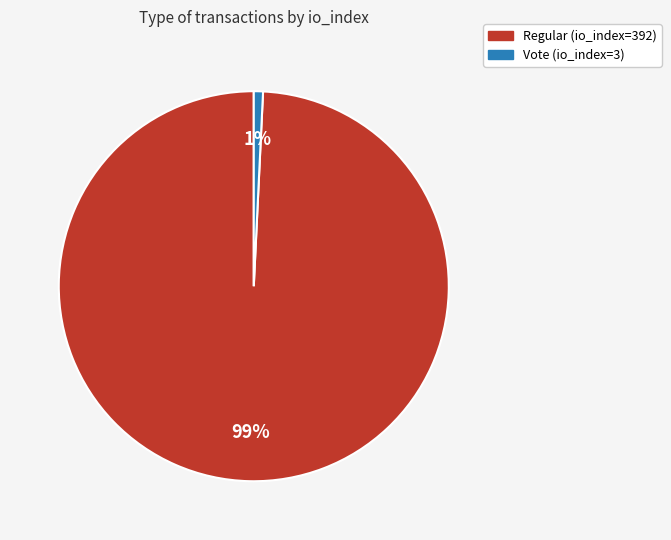

Which has a higher value, Vote (io_index=3) or Regular (io_index=392)?

Regular (io_index=392)